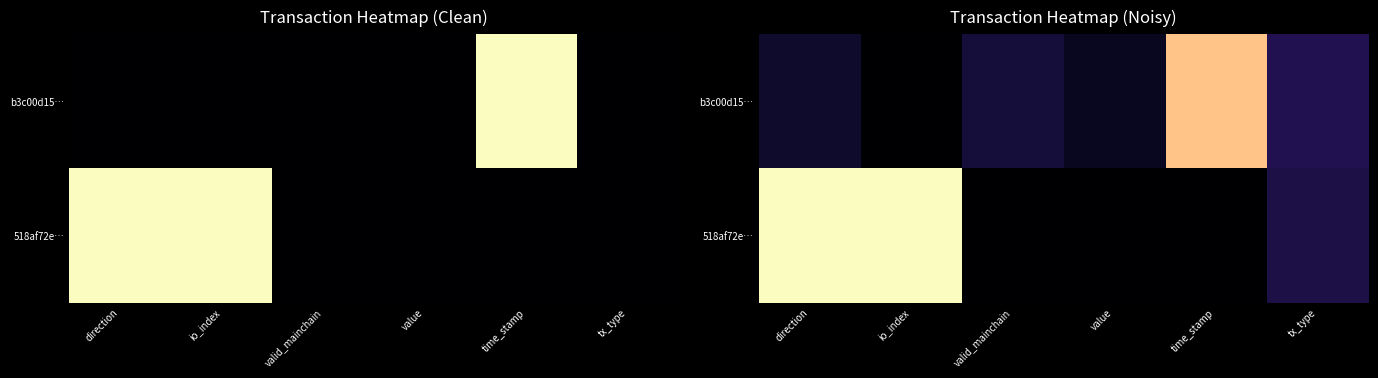

At which category is the sum across all series the highest?

direction